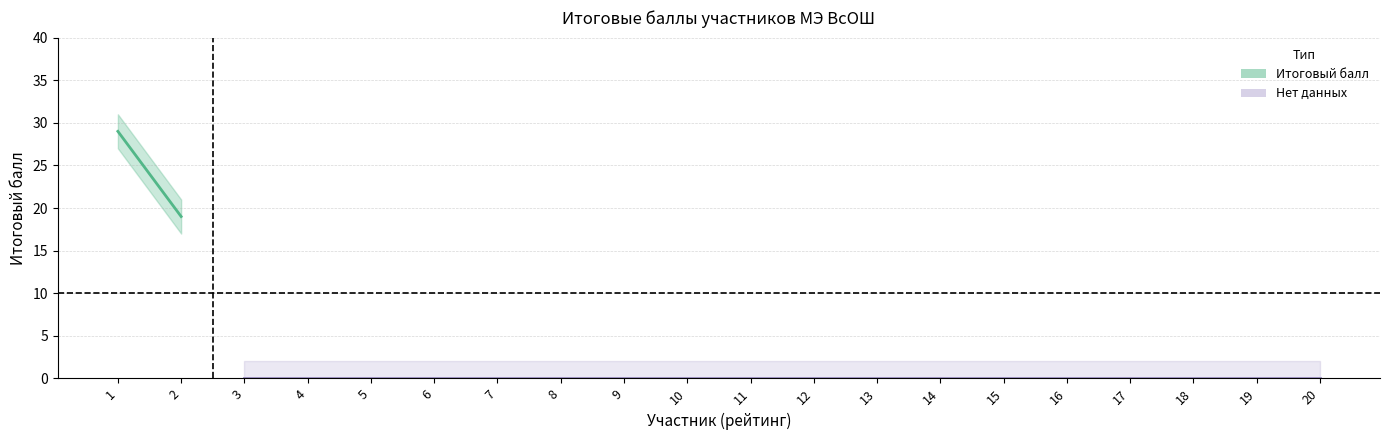

How many lines are shown in the chart?

3